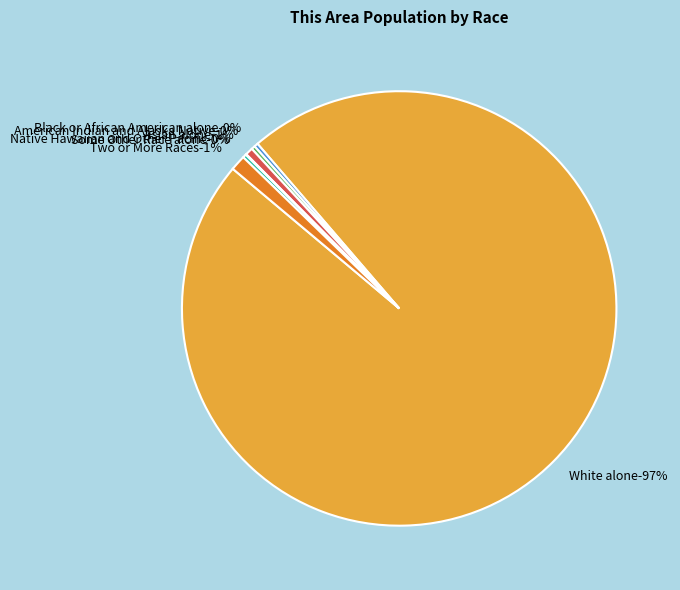

What is the largest slice in the pie chart?

White alone